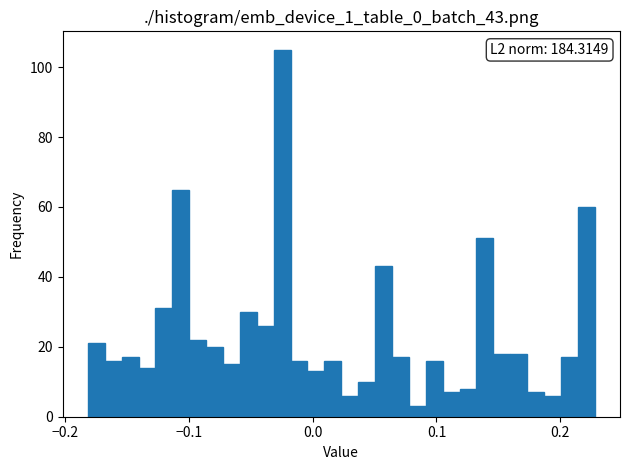

Read against the x-axis, roughly where is the centre of the tallest bar?

-0.02